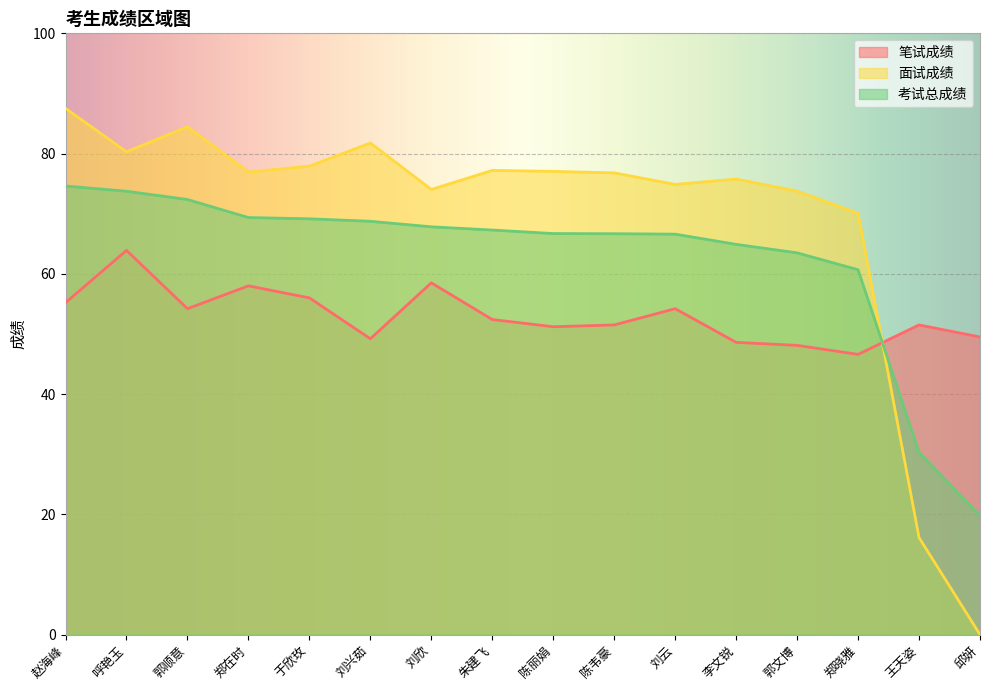

How many distinct data groups are displayed?

3